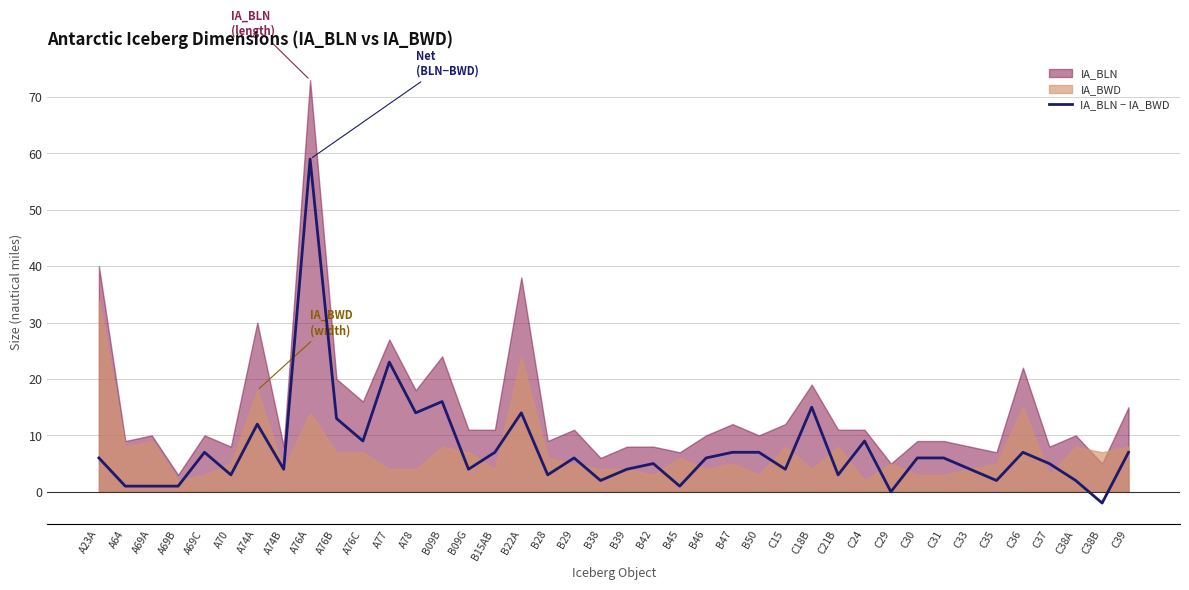

At which category does the chart reach its minimum across all series?

C38B